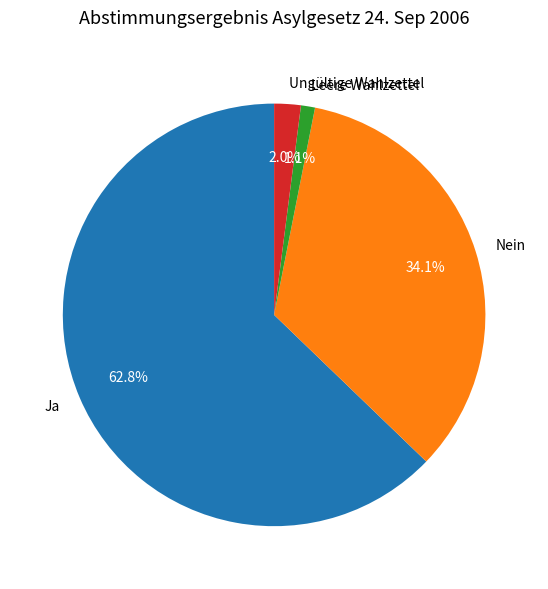

To the nearest percent, what portion does Nein represent?

34%